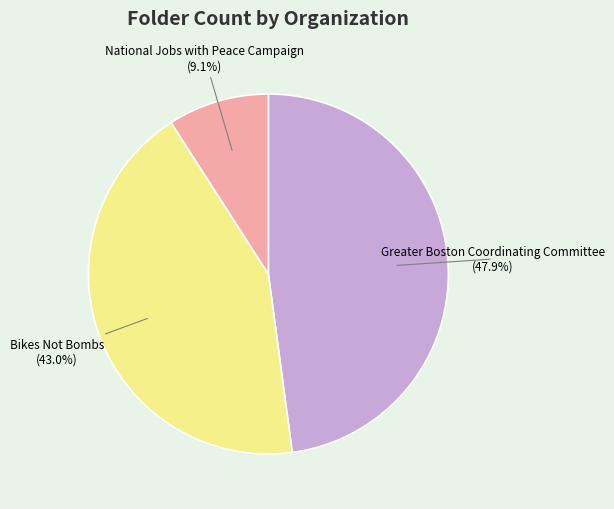

How many slices are in this pie chart?

3